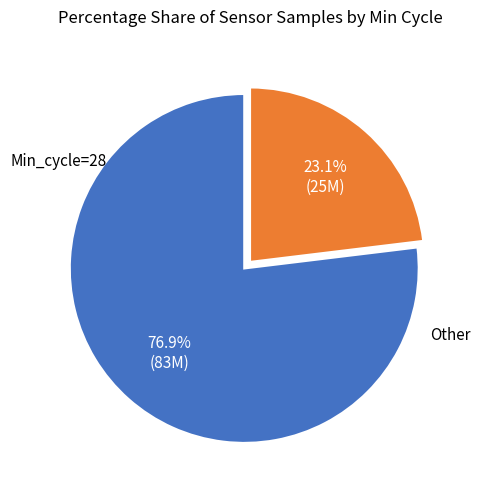

Count the number of slices in the pie.

2